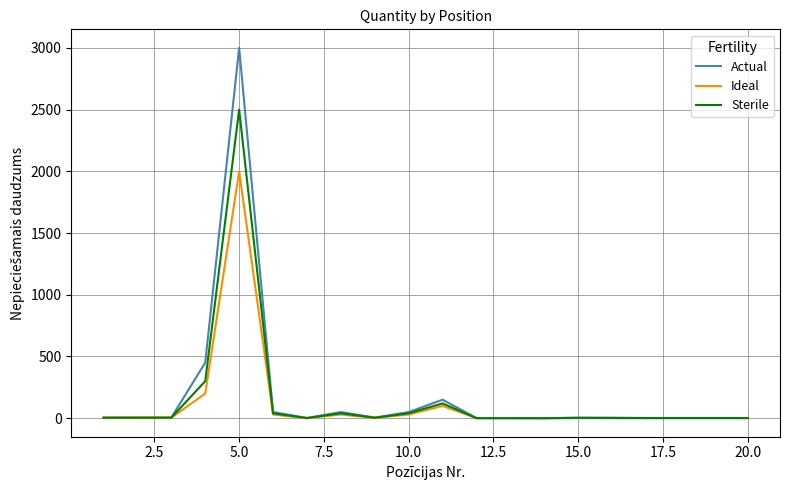

What is the maximum value for Actual?

3000.0